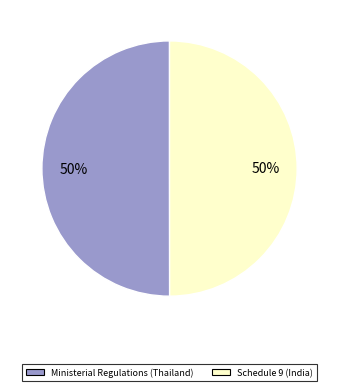

What percentage is the Ministerial Regulations (Thailand) slice, to the nearest percent?

50%